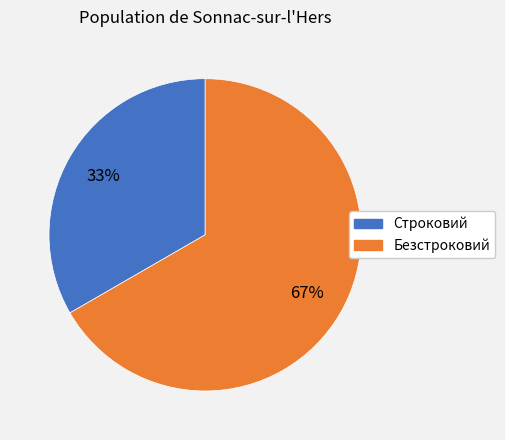

Is Строковий the majority of the pie?

No